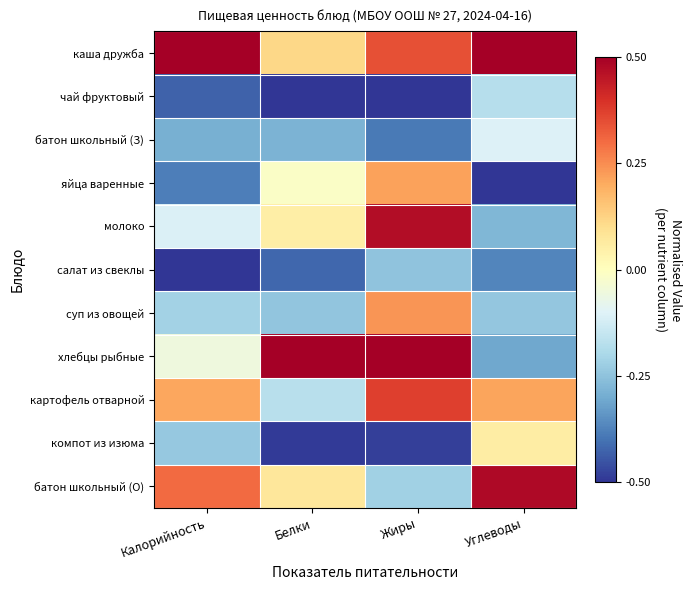

Reading left to right, transcribe all the data shown in this chart.

каша дружба: Калорийность=0.5	Белки=0.1	Жиры=0.3	Углеводы=0.5
чай фруктовый: Калорийность=-0.4	Белки=-0.5	Жиры=-0.5	Углеводы=-0.2
батон школьный (З): Калорийность=-0.3	Белки=-0.3	Жиры=-0.4	Углеводы=-0.1
яйца варенные: Калорийность=-0.4	Белки=-0.0	Жиры=0.2	Углеводы=-0.5
молоко: Калорийность=-0.1	Белки=0.1	Жиры=0.5	Углеводы=-0.3
салат из свеклы: Калорийность=-0.5	Белки=-0.4	Жиры=-0.2	Углеводы=-0.4
суп из овощей: Калорийность=-0.2	Белки=-0.2	Жиры=0.2	Углеводы=-0.2
хлебцы рыбные: Калорийность=-0.1	Белки=0.5	Жиры=0.5	Углеводы=-0.3
картофель отварной: Калорийность=0.2	Белки=-0.2	Жиры=0.4	Углеводы=0.2
компот из изюма: Калорийность=-0.2	Белки=-0.5	Жиры=-0.5	Углеводы=0.1
батон школьный (О): Калорийность=0.3	Белки=0.1	Жиры=-0.2	Углеводы=0.5